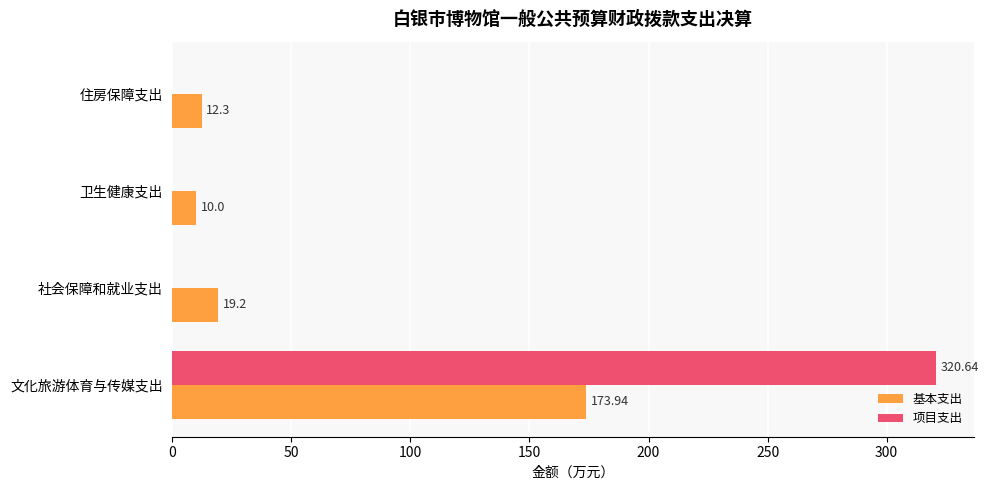

What is the sum of the 基本支出 values at 住房保障支出 and 文化旅游体育与传媒支出?

186.2